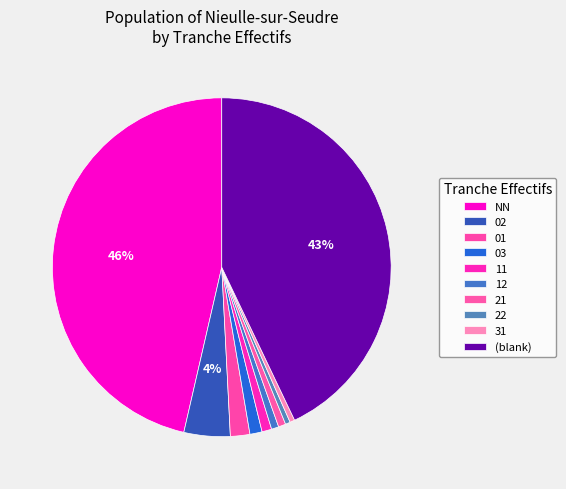

How many segments does this pie chart have?

10